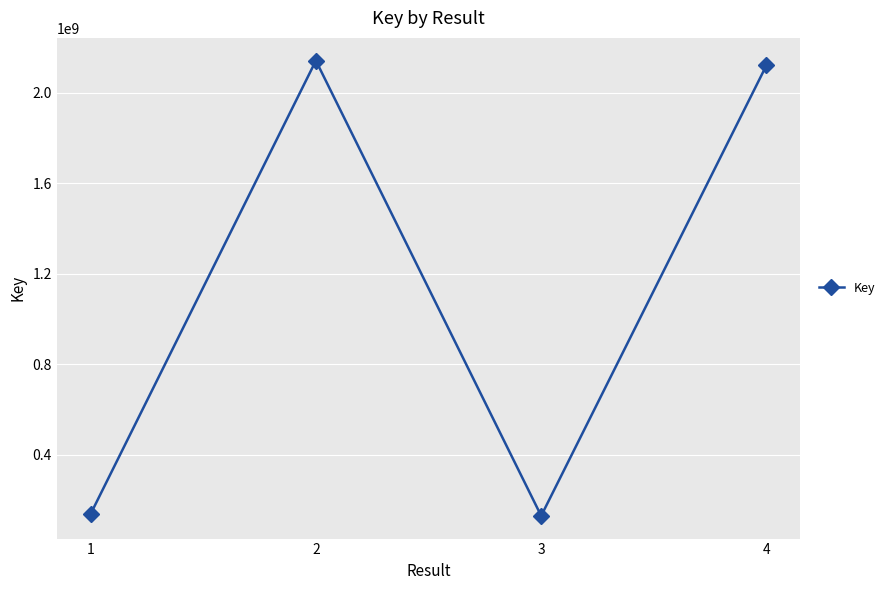

At which category does the data reach its first local peak?

2